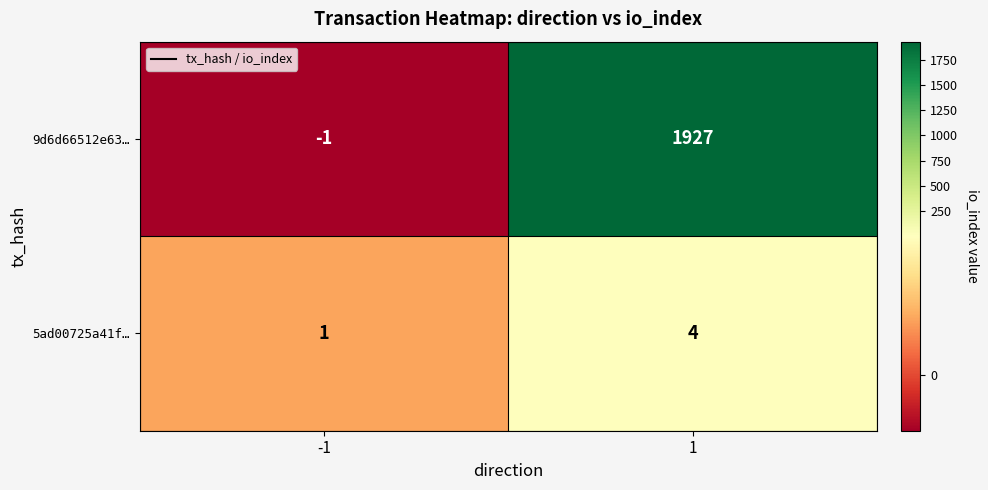

True or false: 9d6d66512e63… has a value of 0 at -1.

False